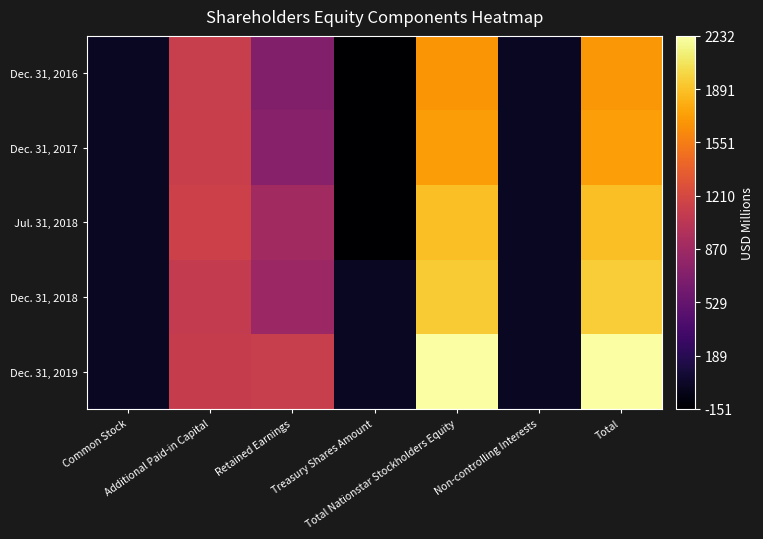

What is the smallest value displayed?

-151